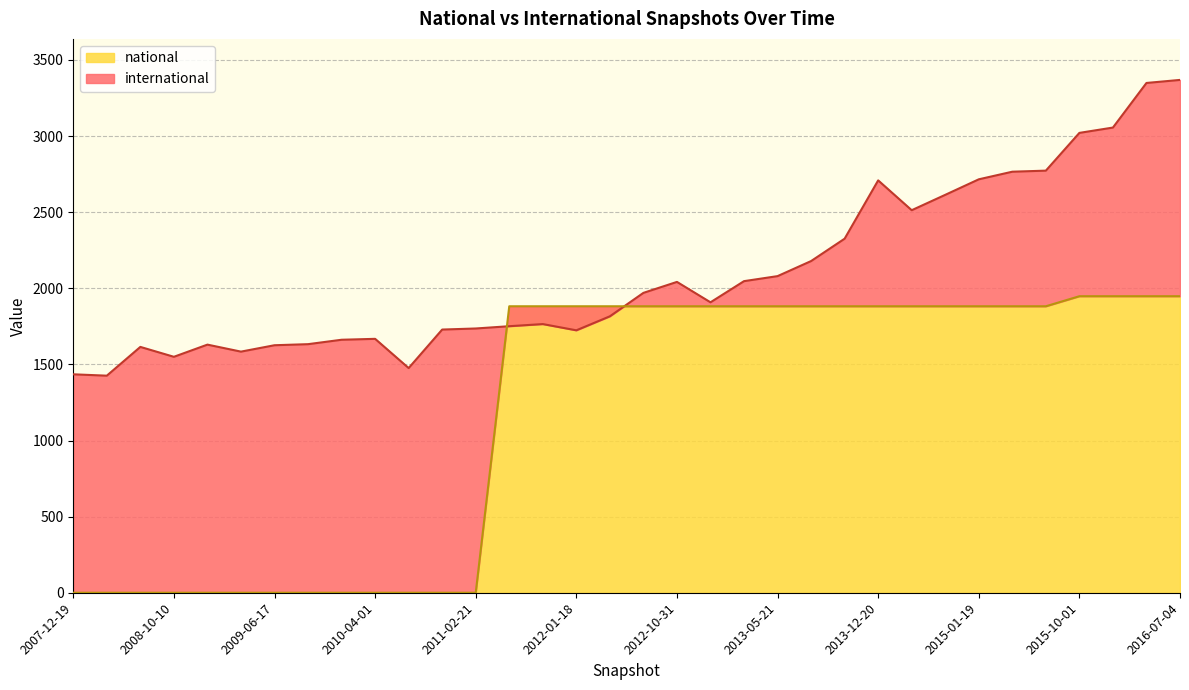

Read the national value at 2013-07-09.

1882